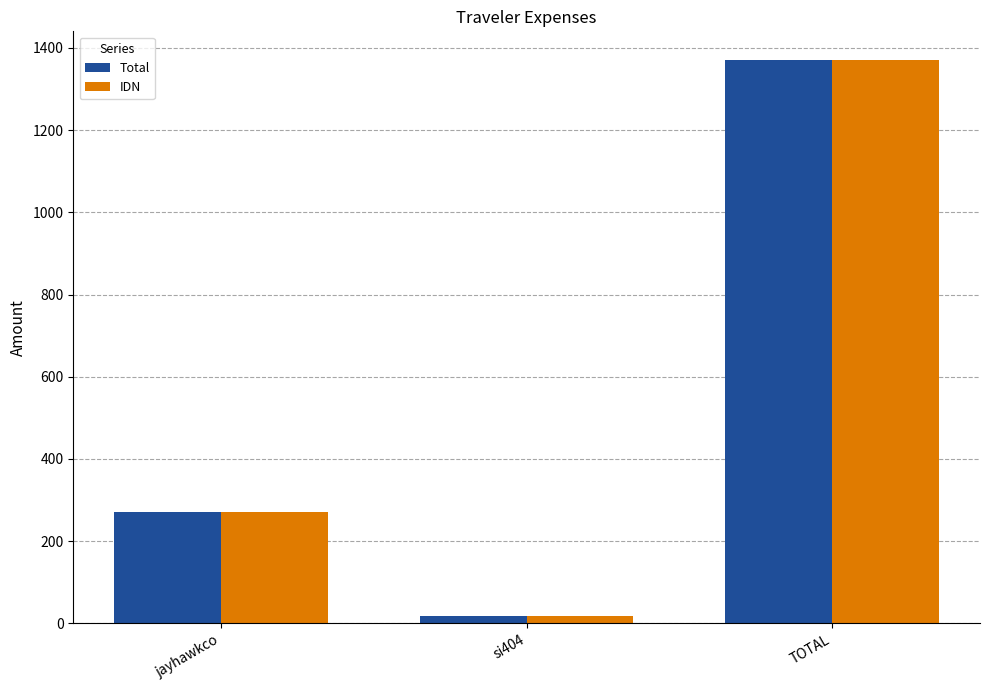

The IDN series shows 1371.8 at TOTAL. True or false?

True